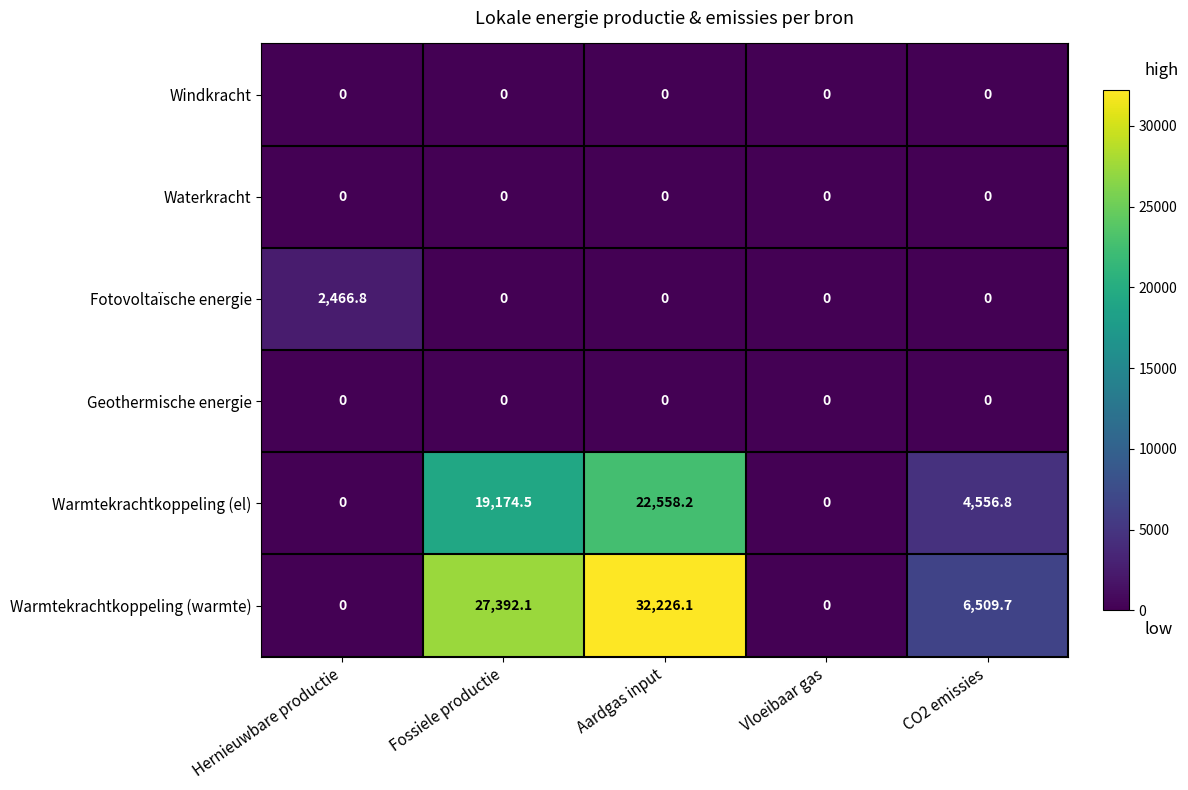

Which series has the largest range (max minus min)?

Warmtekrachtkoppeling (warmte)